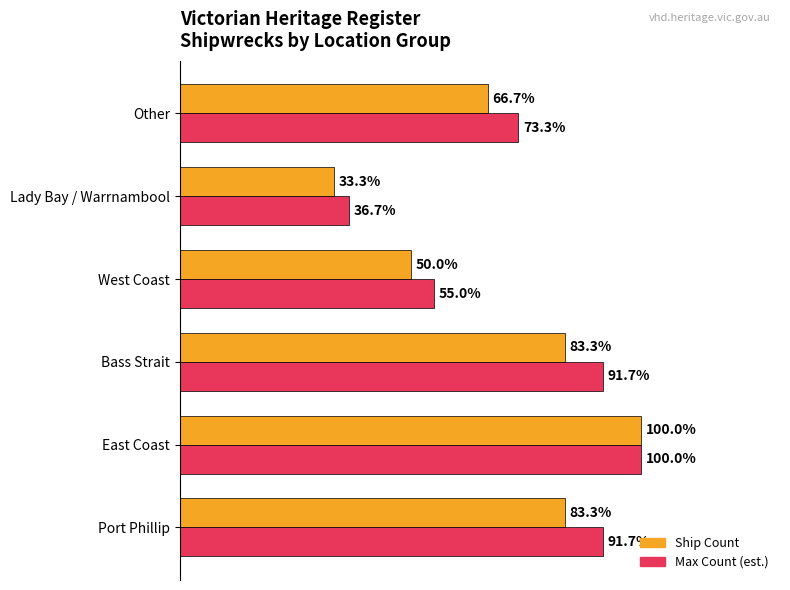

At which category is the sum across all series the highest?

East Coast